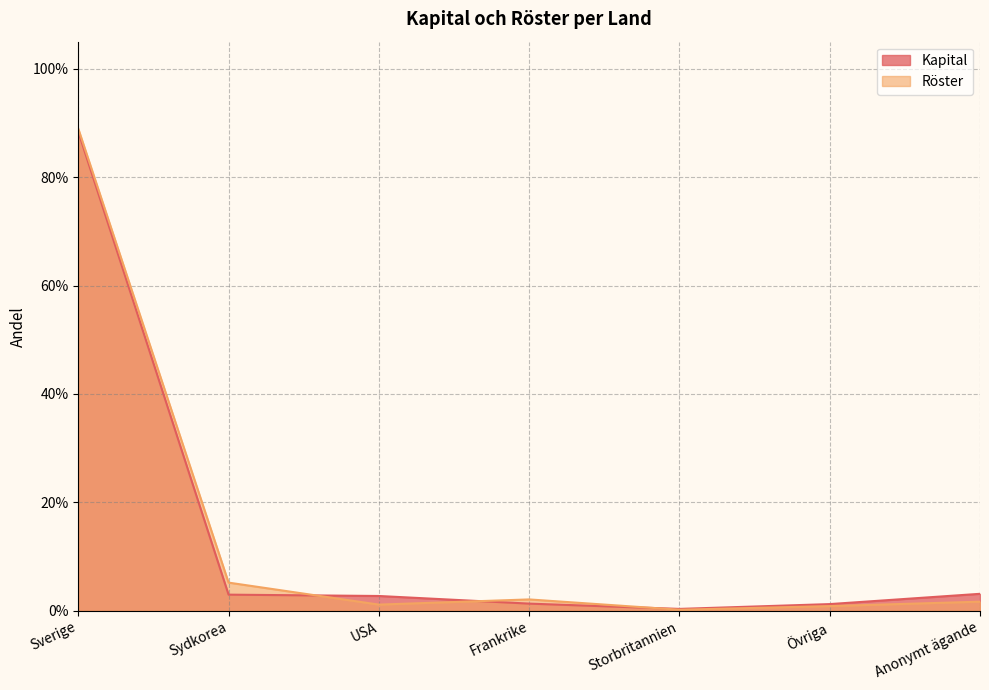

Where do Kapital and Röster first cross each other?

Sydkorea and USA